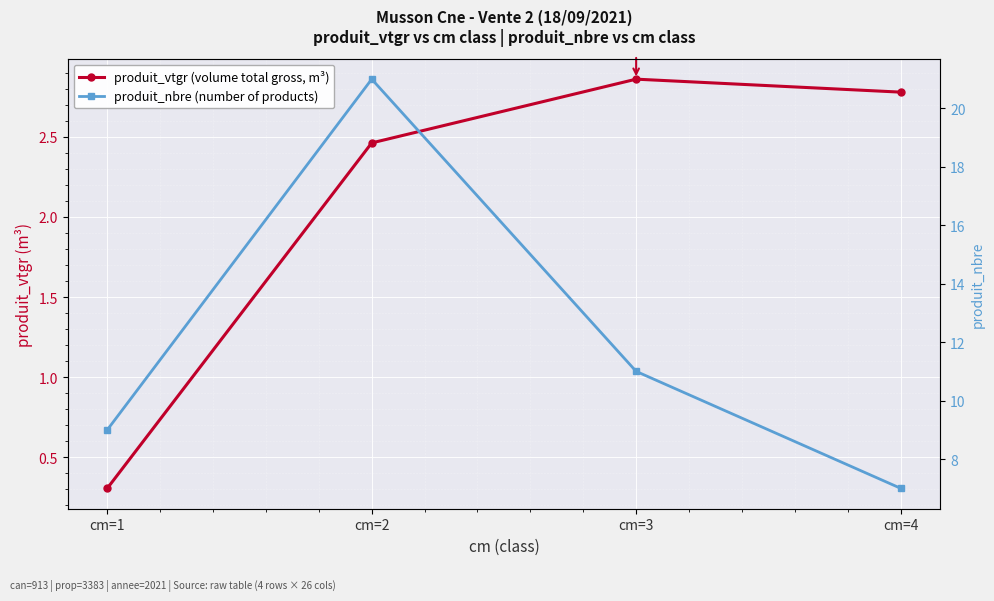

How many interior local peaks does the produit_nbre (number of products) series have?

1